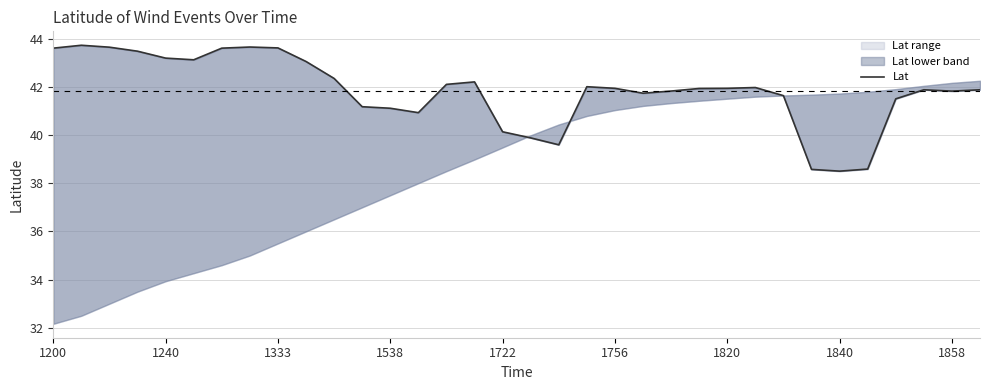

Reading right to left, what are all the values shown in this chart?

41.9	41.8	41.9	41.5	38.6	38.5	38.6	41.6	42.0	41.9	41.9	41.8	41.7	41.9	42.0	39.6	39.9	40.1	42.2	42.1	40.9	41.1	41.2	42.3	43.0	43.6	43.6	43.6	43.1	43.2	43.5	43.6	43.7	43.6